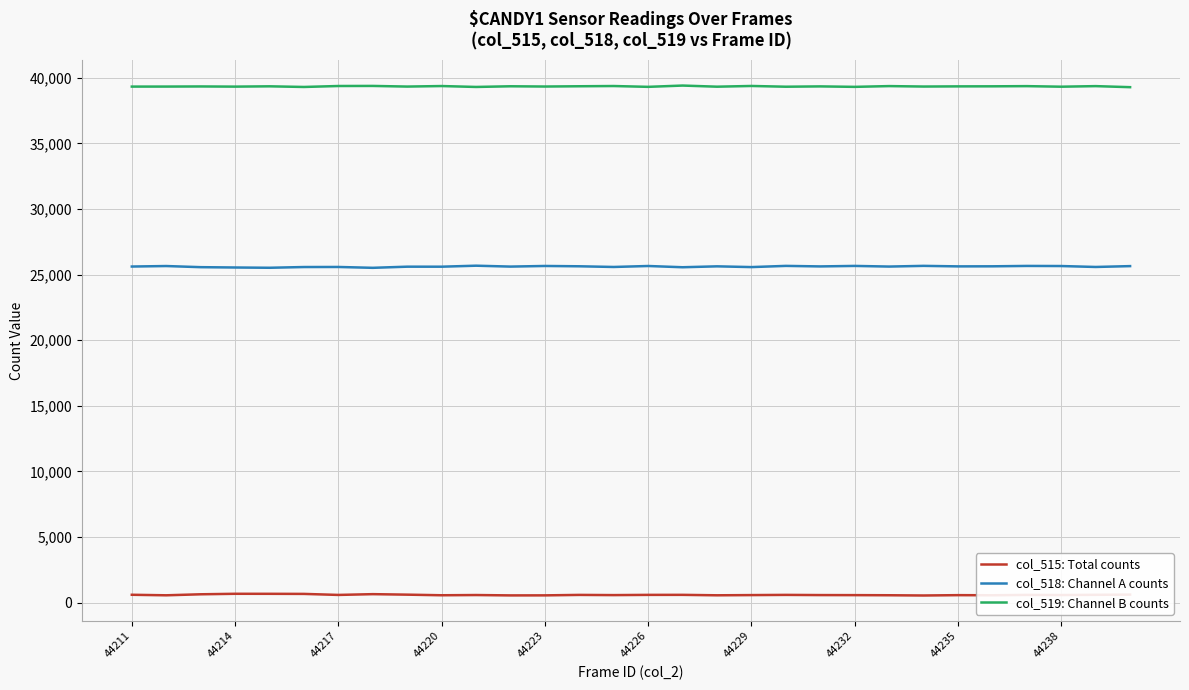

List the series in order of their peak value, lowest first.

col_515: Total counts, col_518: Channel A counts, col_519: Channel B counts